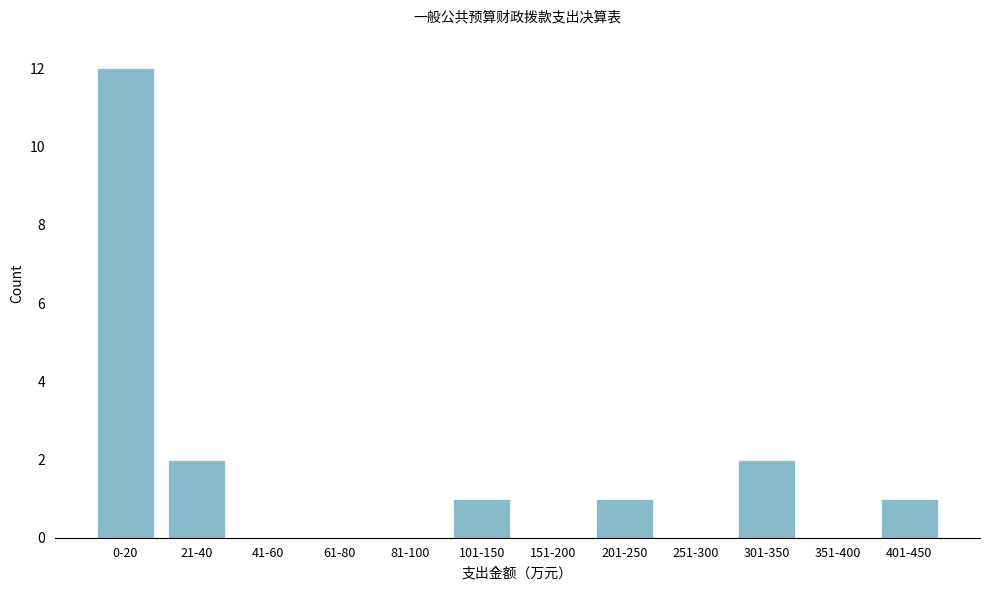

Reading left to right, list all the values displayed in this chart.

0-20=12	21-40=2	41-60=0	61-80=0	81-100=0	101-150=1	151-200=0	201-250=1	251-300=0	301-350=2	351-400=0	401-450=1